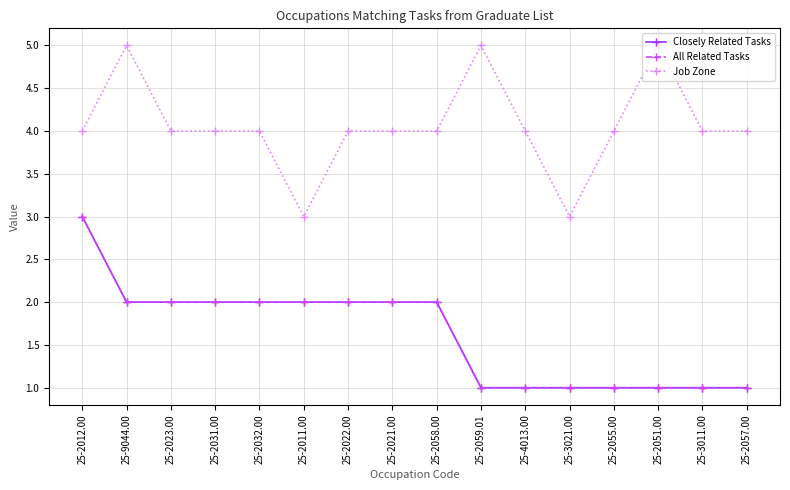

Which category has the highest value in the All Related Tasks series?

25-2012.00